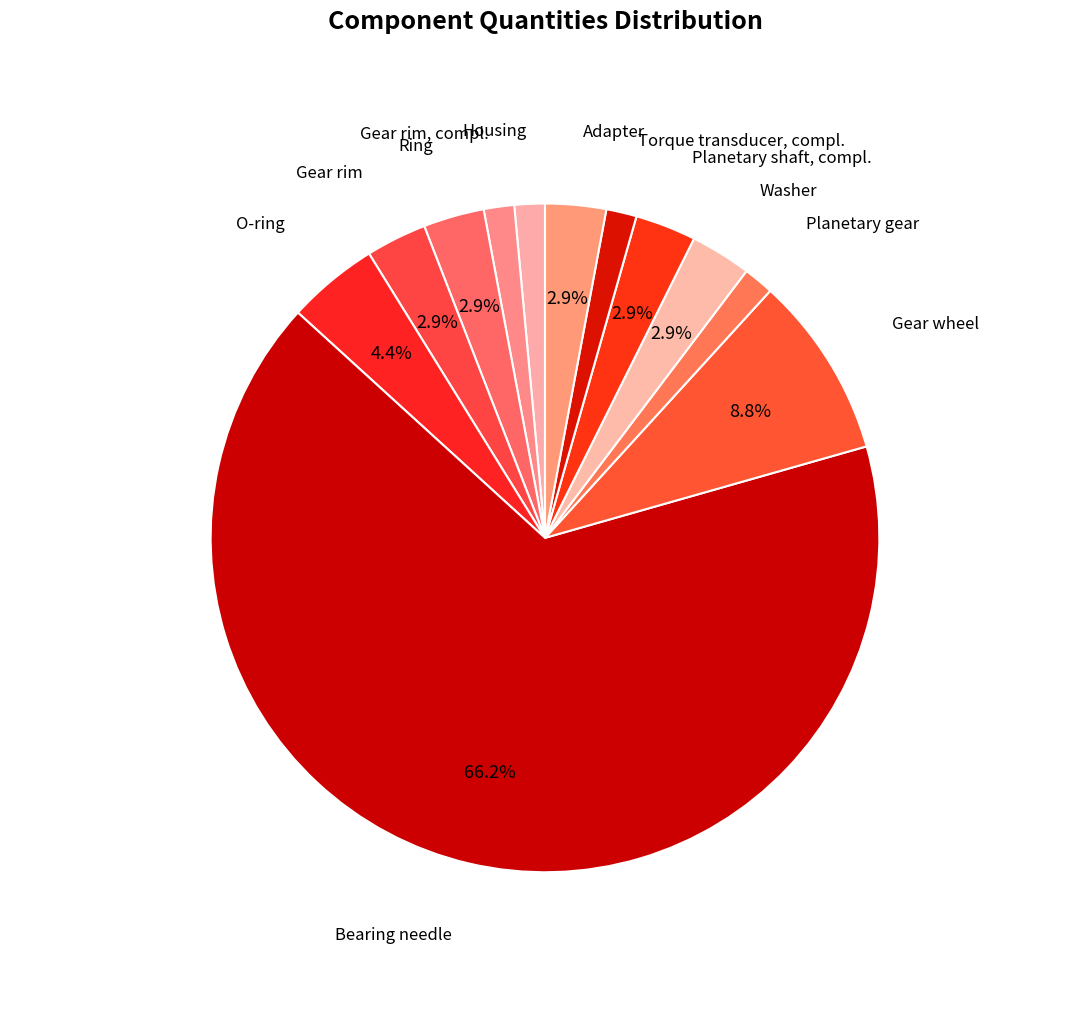

Which slice is the smallest?

Housing